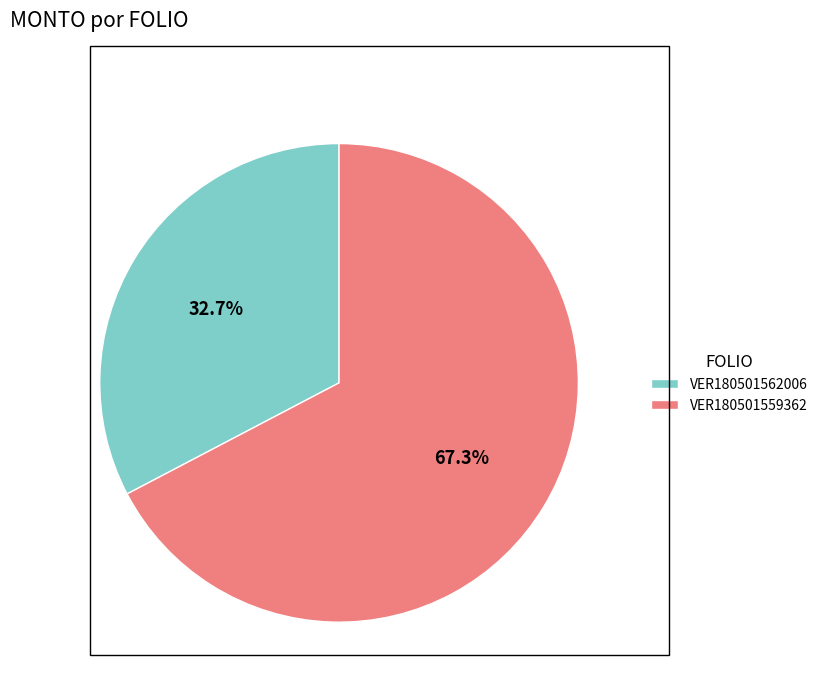

Which category has the smallest portion of the pie?

VER180501562006